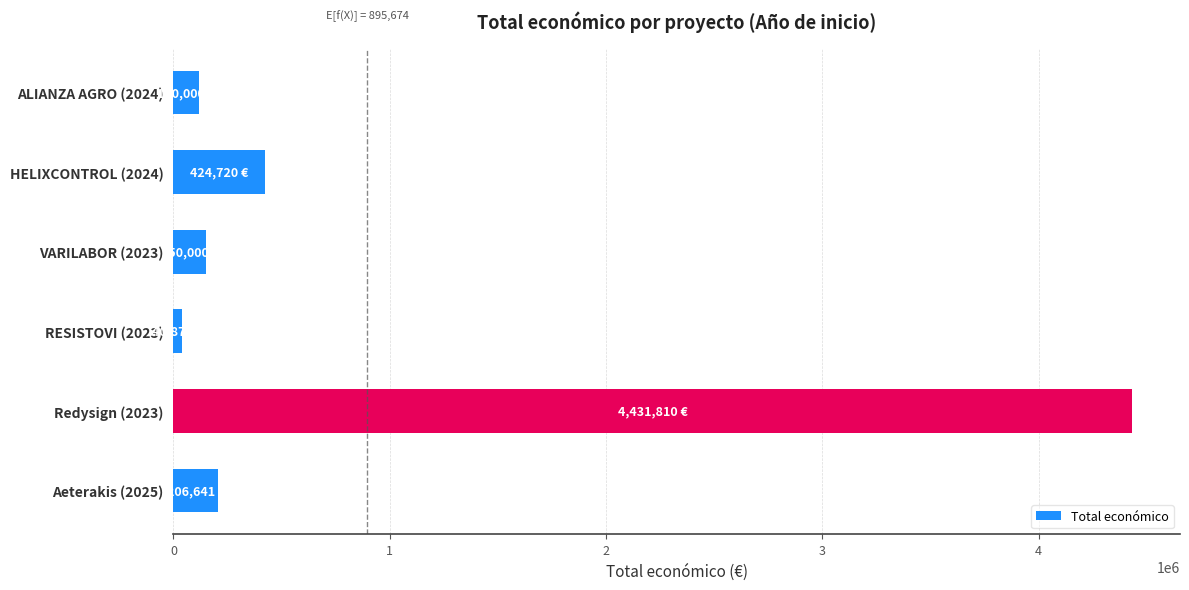

Reading bottom to top, transcribe all the data shown in this chart.

206641	4431810	40876	150000	424720	120000